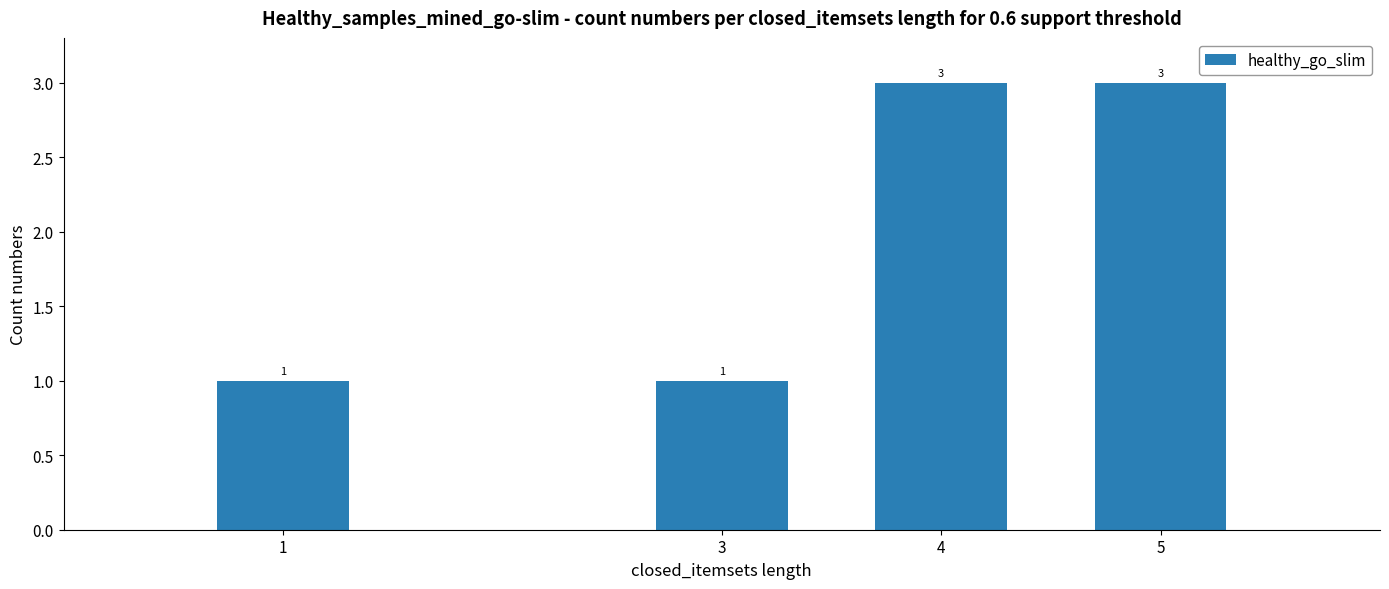

How many distinct data groups are displayed?

1